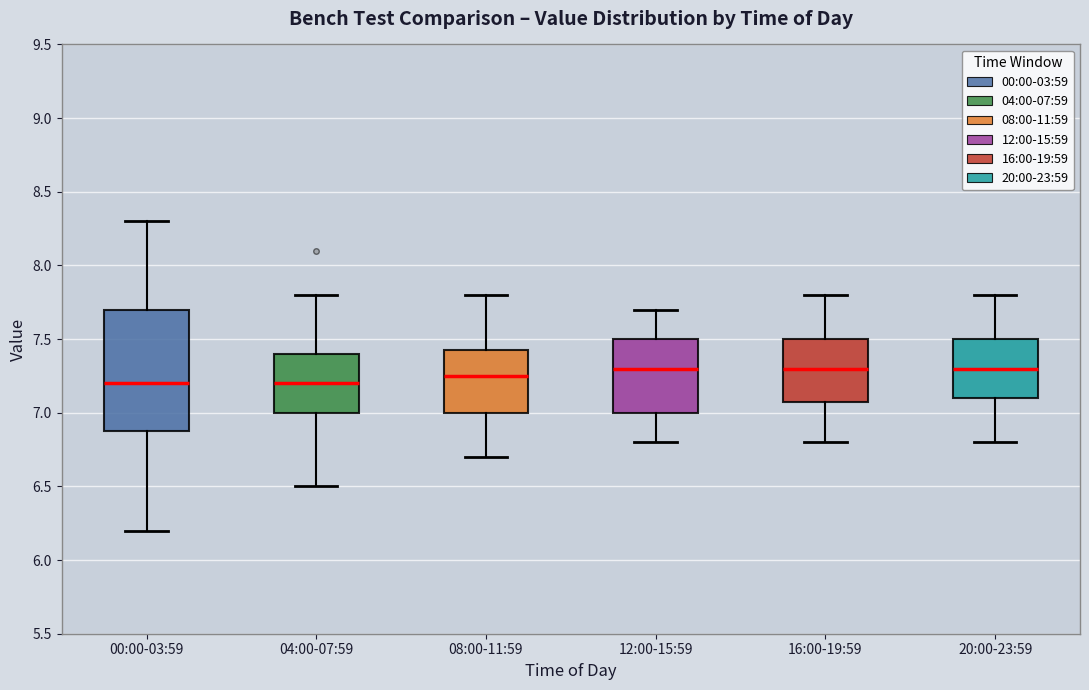

Reading left to right, read every box against the y-axis: the position of its median line, the range the box covers, and the ends of its whiskers. The values are not printed on the chart, so give them approximately, as read against the axis.

00:00-03:59: median 7.20, box 6.90 to 7.70, whiskers 6.20 to 8.30
04:00-07:59: median 7.20, box 7.00 to 7.40, whiskers 6.50 to 7.80
08:00-11:59: median 7.25, box 7.00 to 7.45, whiskers 6.70 to 7.80
12:00-15:59: median 7.30, box 7.00 to 7.50, whiskers 6.80 to 7.70
16:00-19:59: median 7.30, box 7.10 to 7.50, whiskers 6.80 to 7.80
20:00-23:59: median 7.30, box 7.10 to 7.50, whiskers 6.80 to 7.80